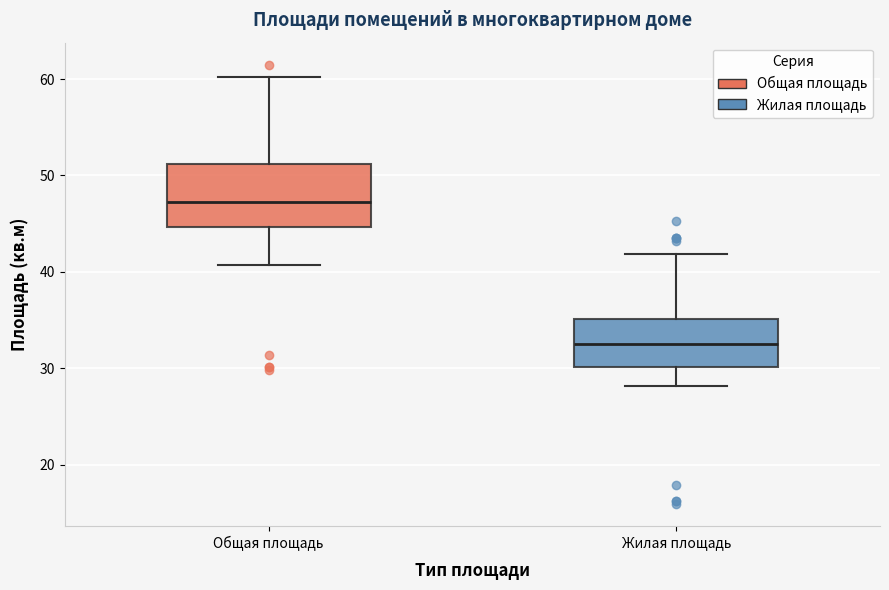

Reading left to right, transcribe this box plot: for each box, give where its median line is, the range the box spans, and where its two whiskers end, as read against the y-axis. The values are not printed on the chart, so give them approximately, as read against the axis.

Общая площадь: median 47, box 45 to 51, whiskers 41 to 60
Жилая площадь: median 33, box 30 to 35, whiskers 28 to 42